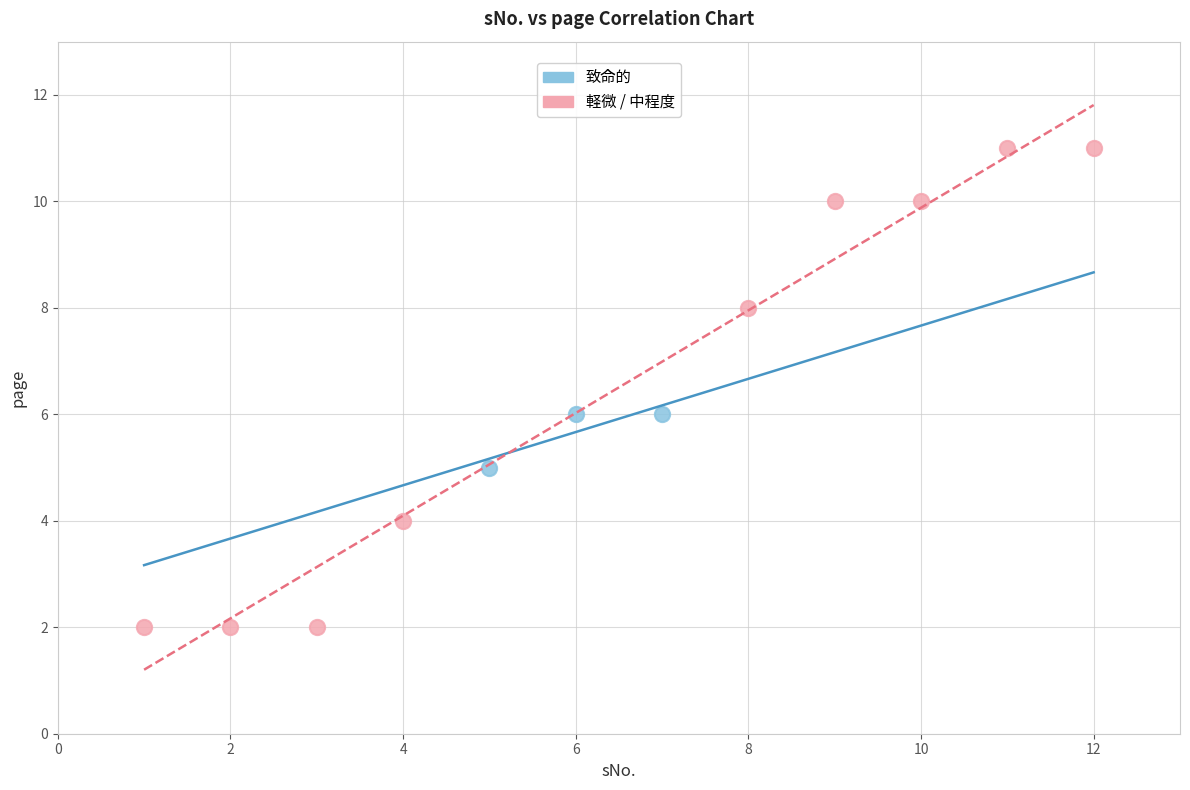

Which series contains the highest Y value?

軽微 / 中程度